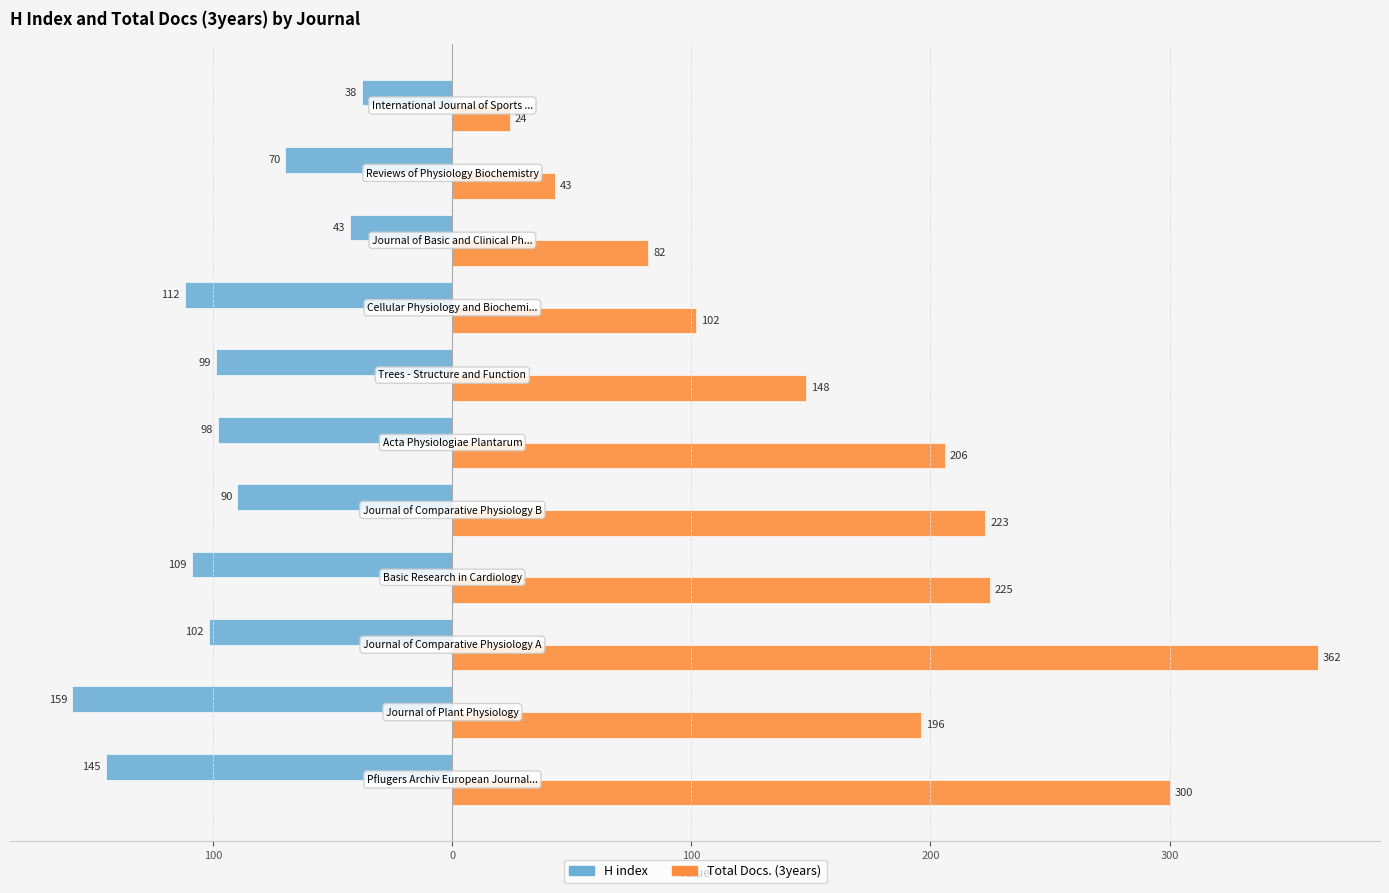

Reading left to right, extract all data points from this chart.

H index: -145	-159	-102	-109	-90	-98	-99	-112	-43	-70	-38
Total Docs. (3years): 300	196	362	225	223	206	148	102	82	43	24